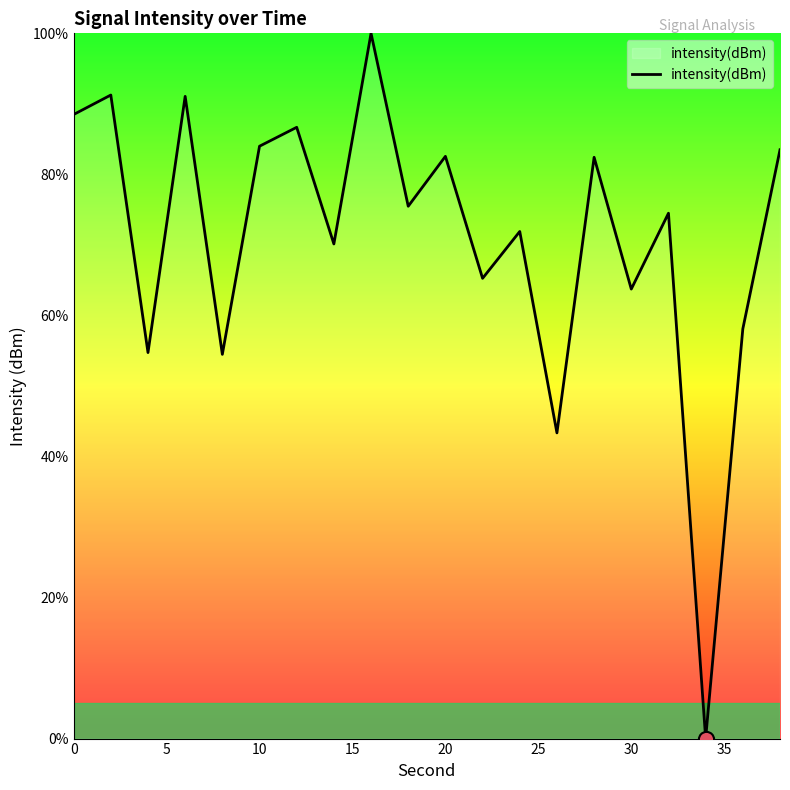

What is the maximum value shown in the chart?

100.0